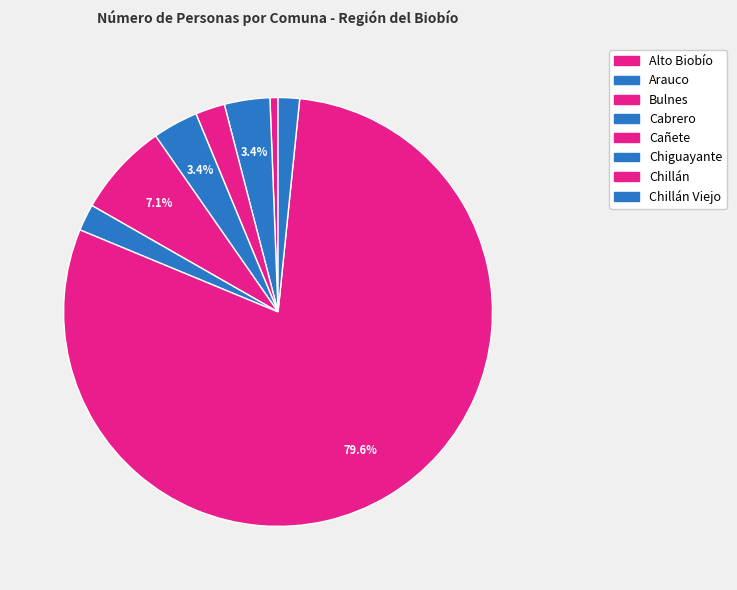

Which slice is the largest?

Chillán